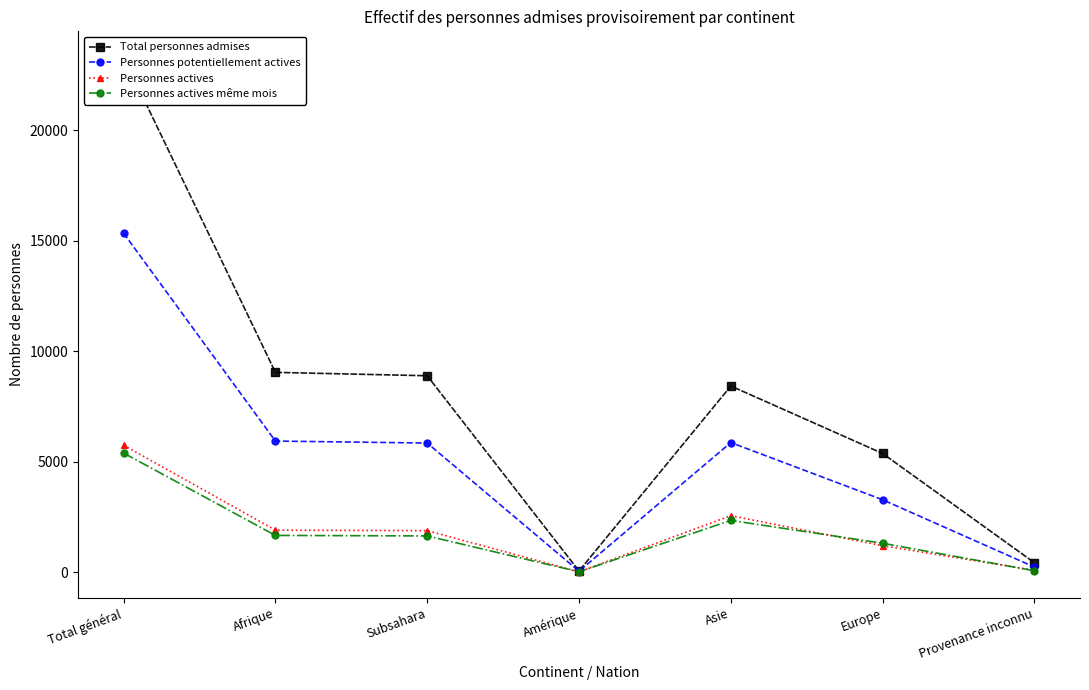

How many lines are shown in the chart?

4